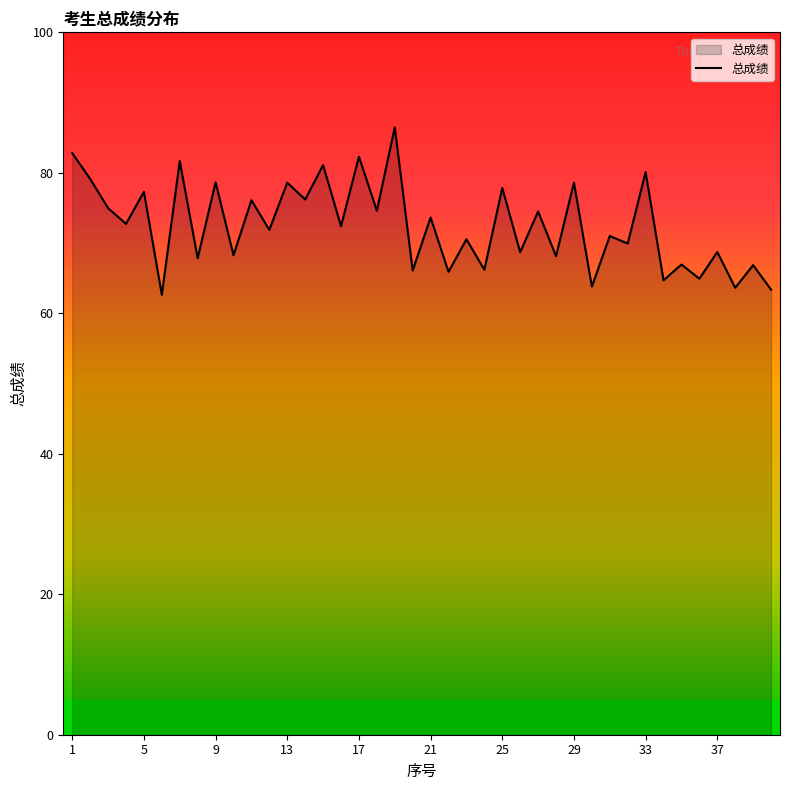

What is the minimum value shown in the chart?

62.6